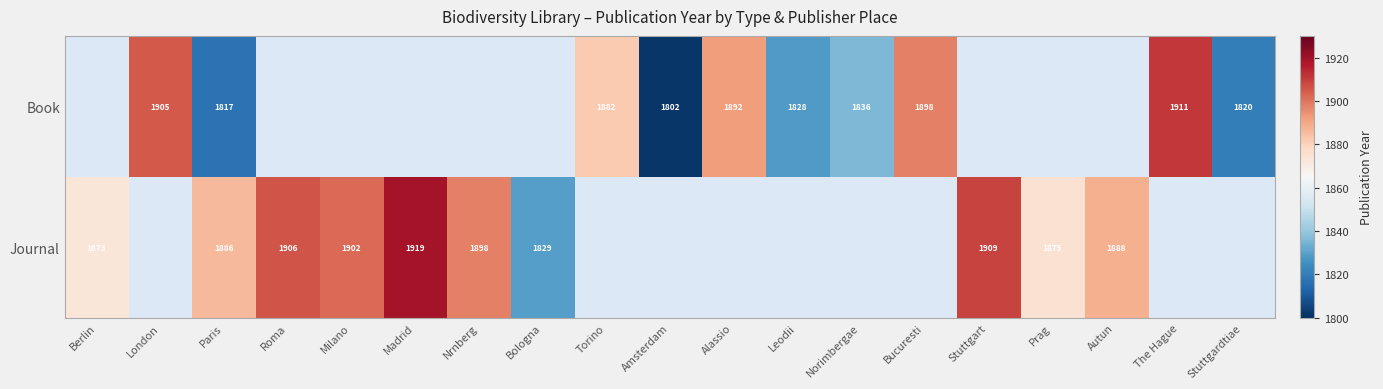

Is the value of Book at Leodii greater than the value of Journal at Madrid?

No